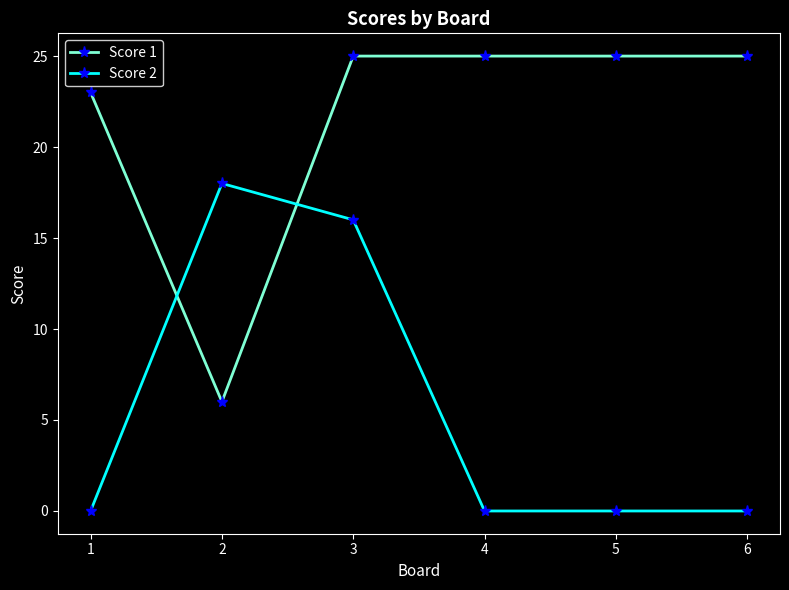

What is the maximum value shown in the chart?

25